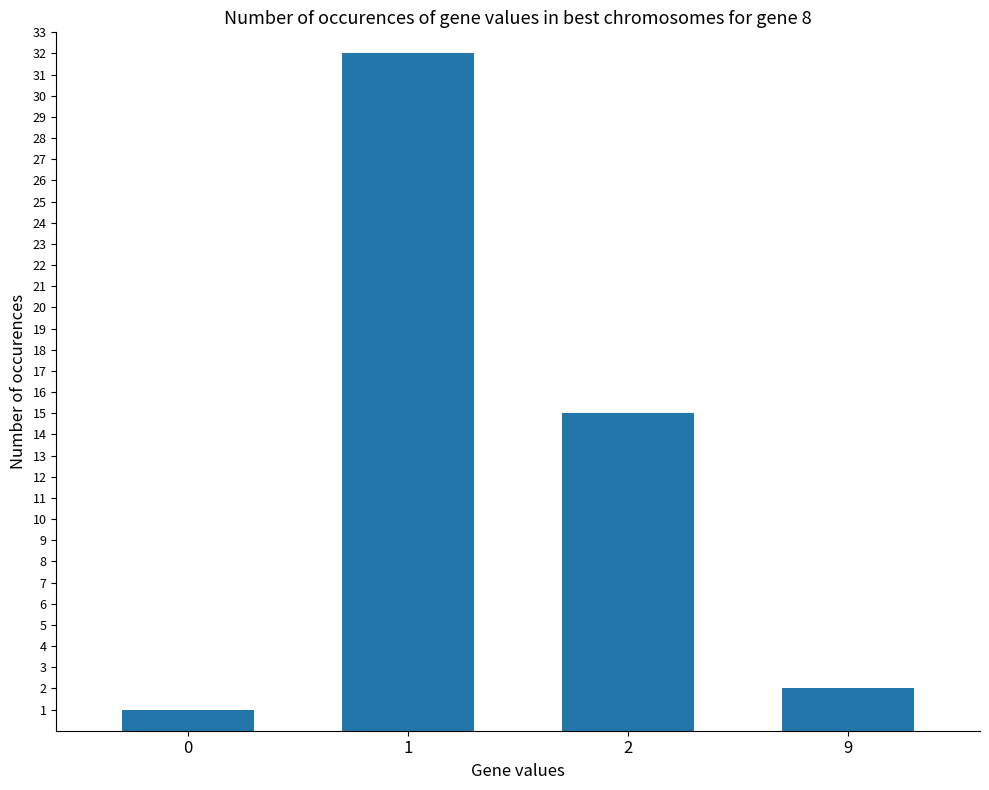

How many bars are there in total?

4